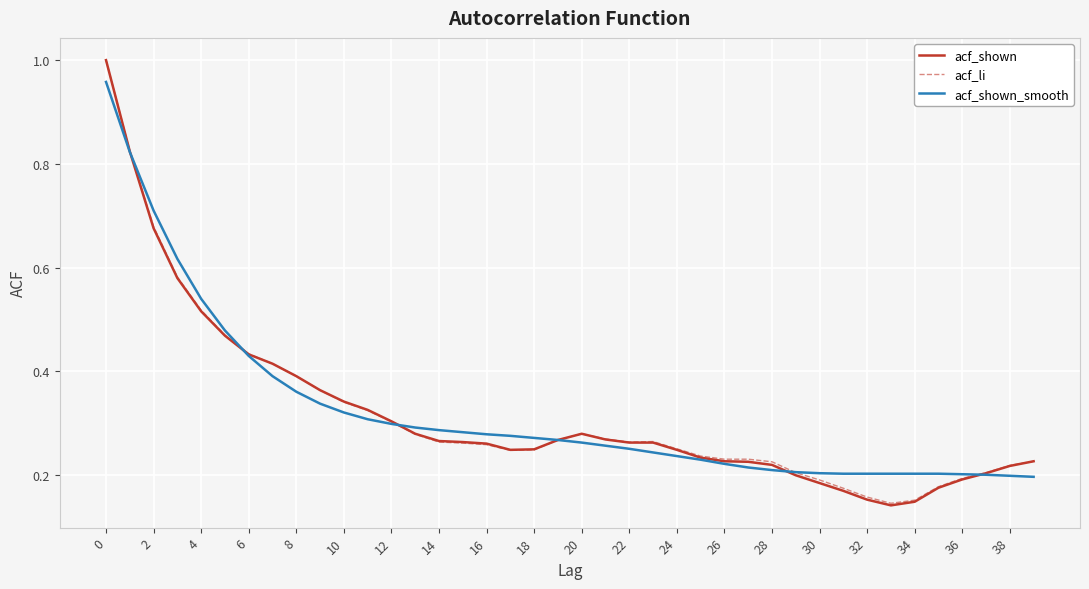

Which series has the widest spread of values?

acf_shown